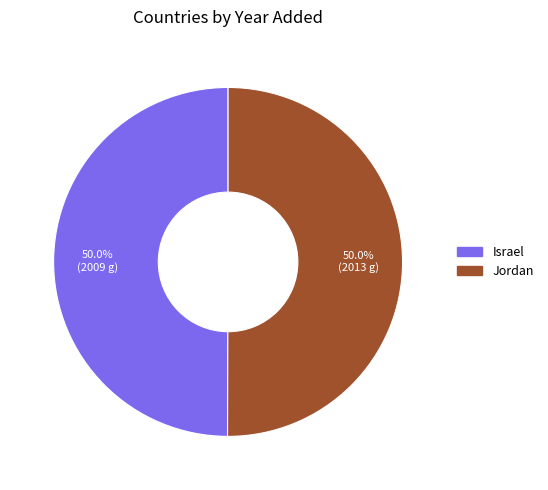

To the nearest percent, what portion does Israel represent?

50%